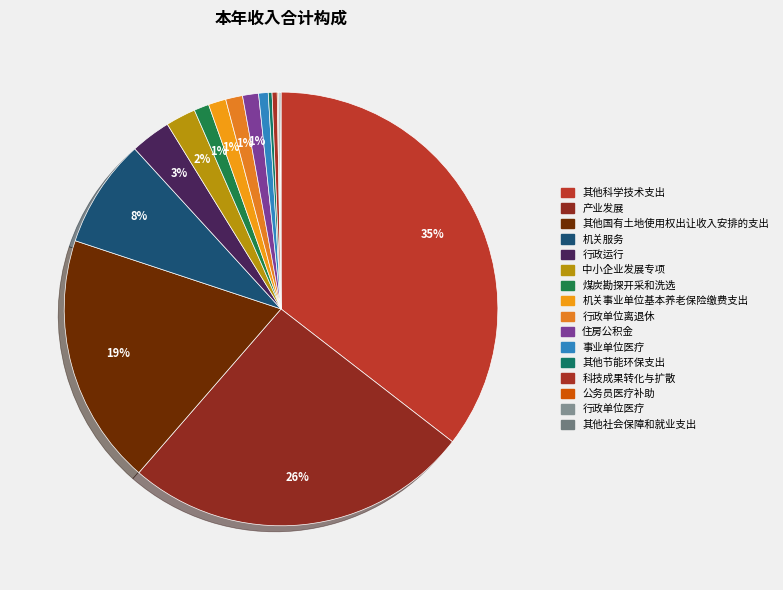

How many slices are in this pie chart?

16